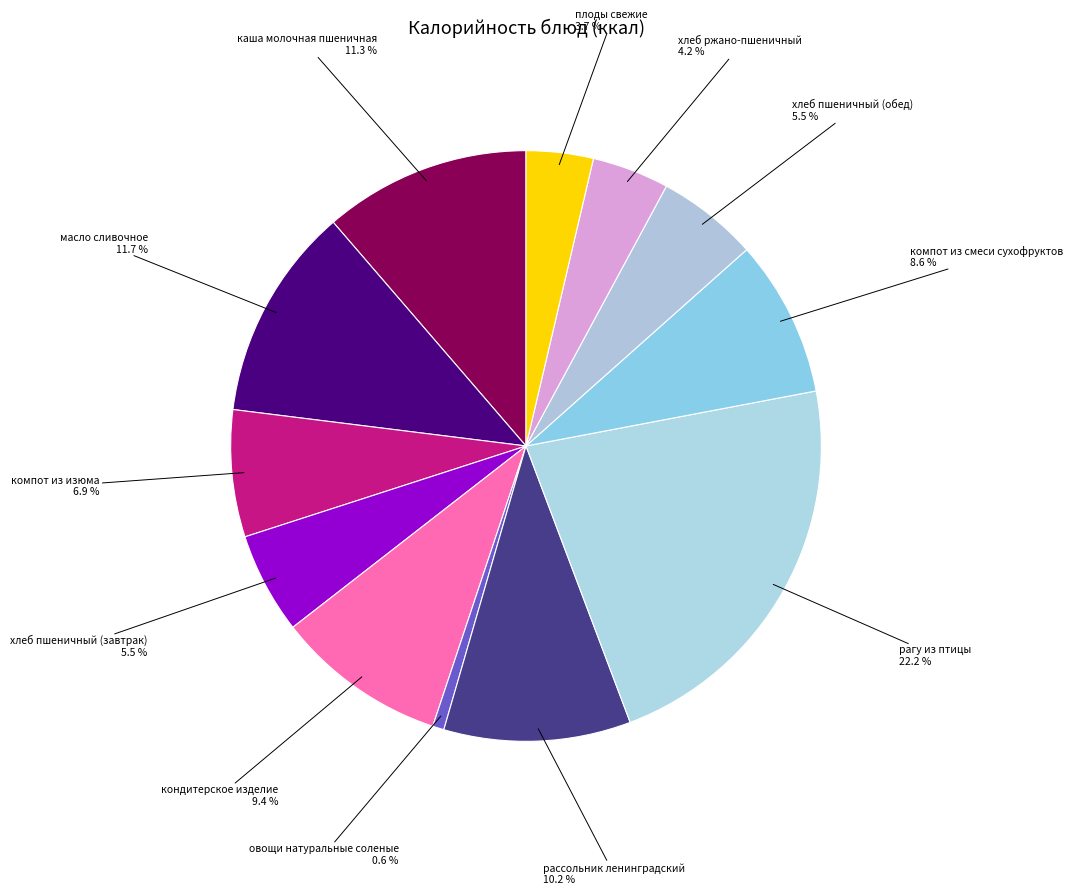

Which slice is the largest?

рагу из птицы